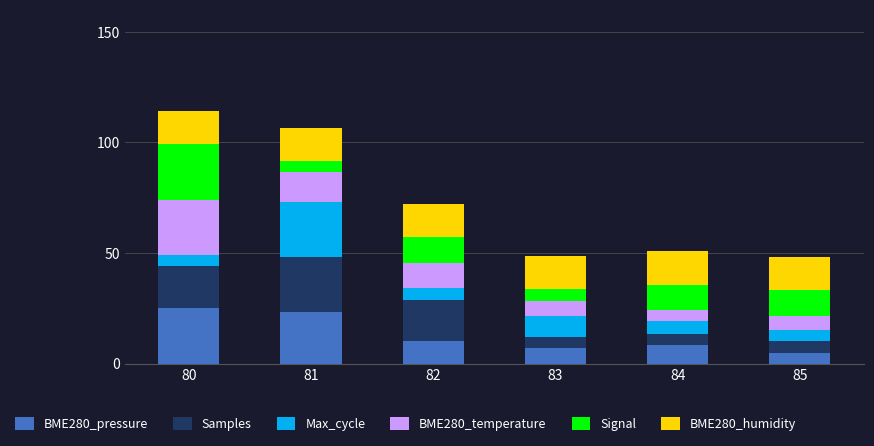

What is the highest value of the BME280_pressure series?

25.0